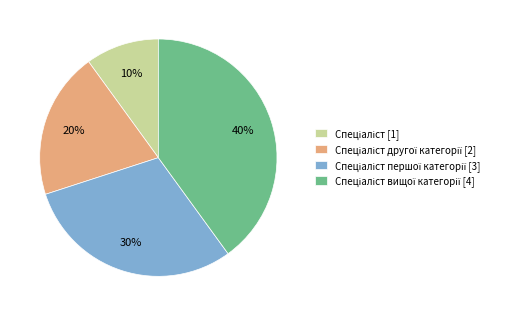

Is there any slice that represents more than half of the pie?

No